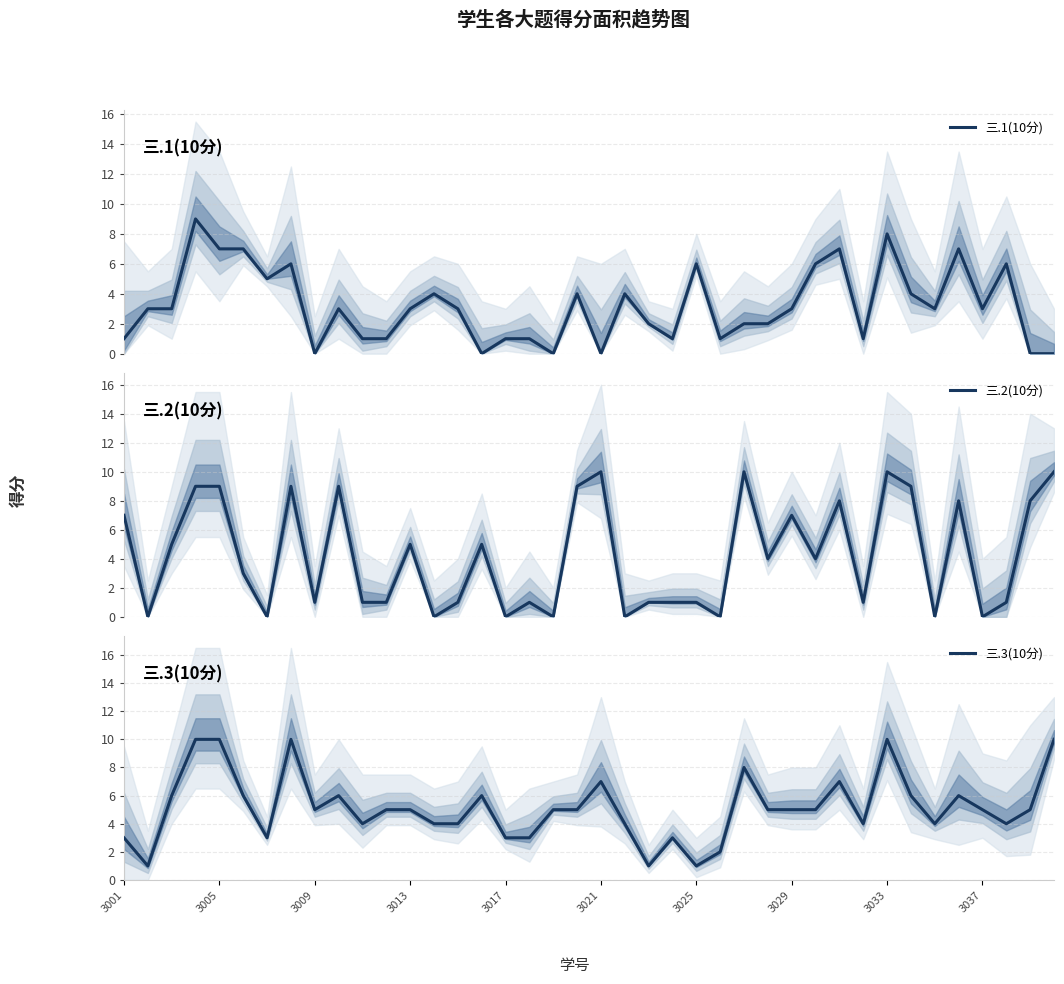

What are all the series names shown in the legend?

三.1(10分), 三.2(10分), 三.3(10分)